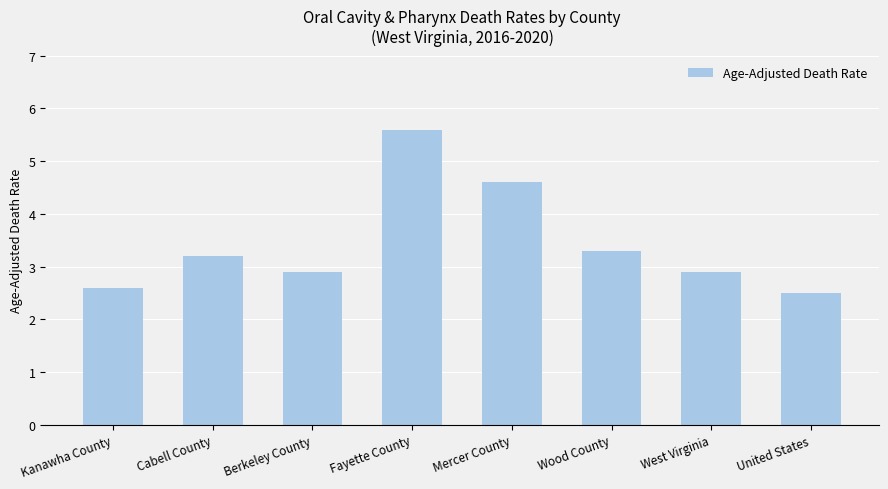

What is the smallest value displayed?

2.5